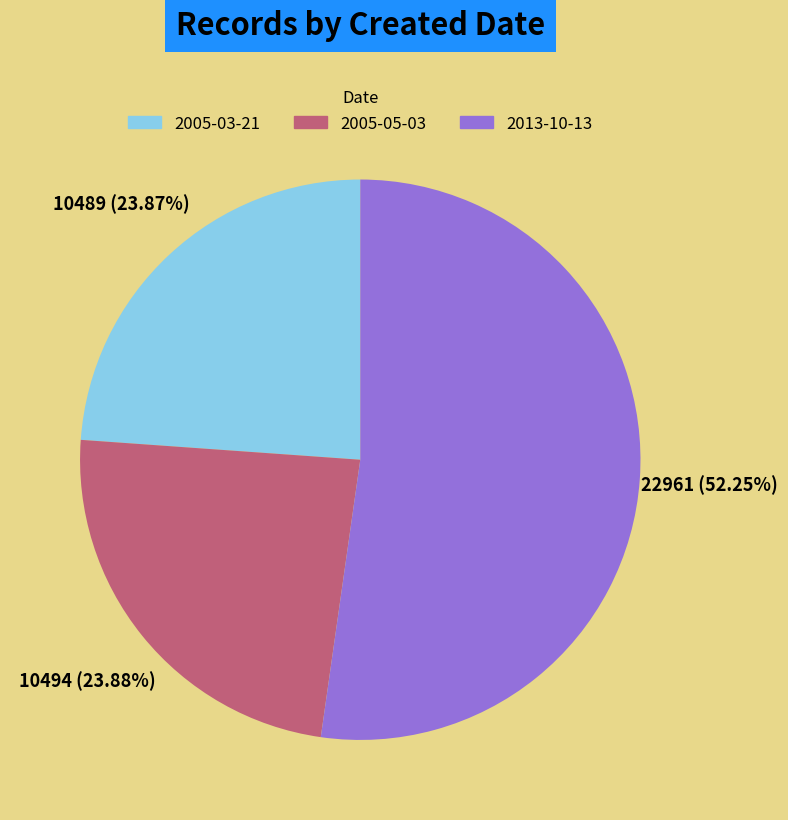

Is there a majority slice in this chart?

Yes